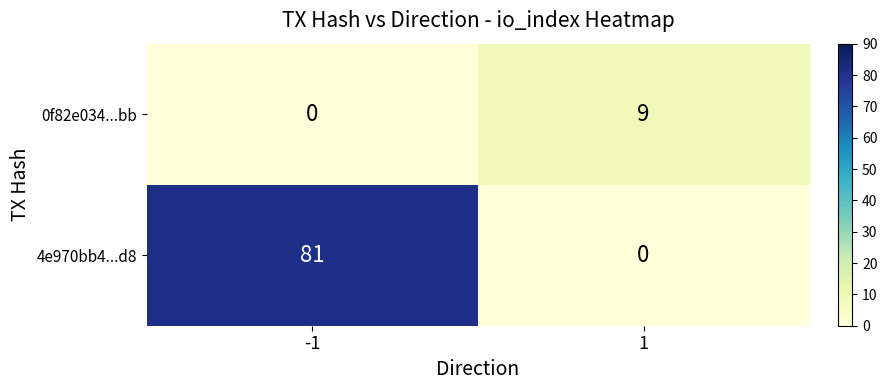

What is the maximum value shown in the chart?

81